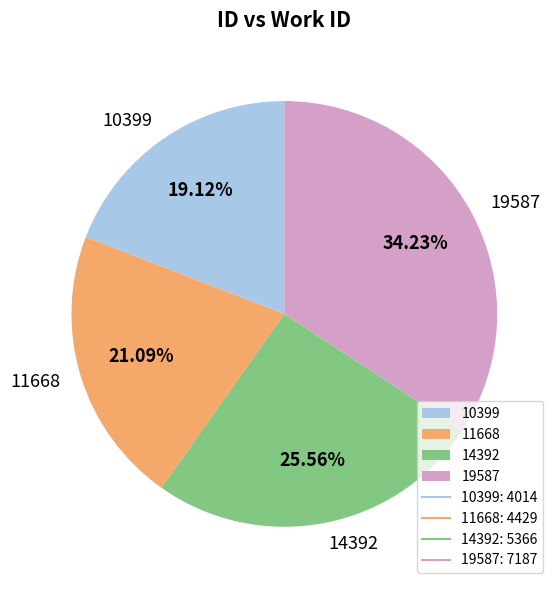

Rank the categories by value from lowest to highest.

10399, 11668, 14392, 19587